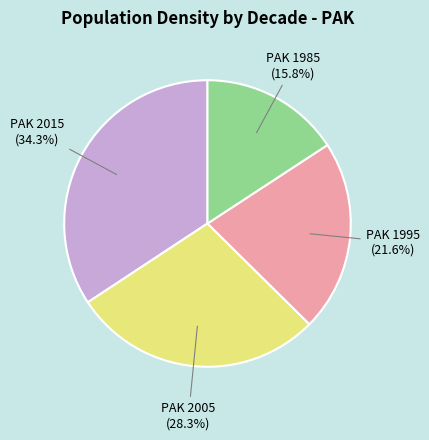

True or false: PAK 2005 accounts for 28% of the total.

True